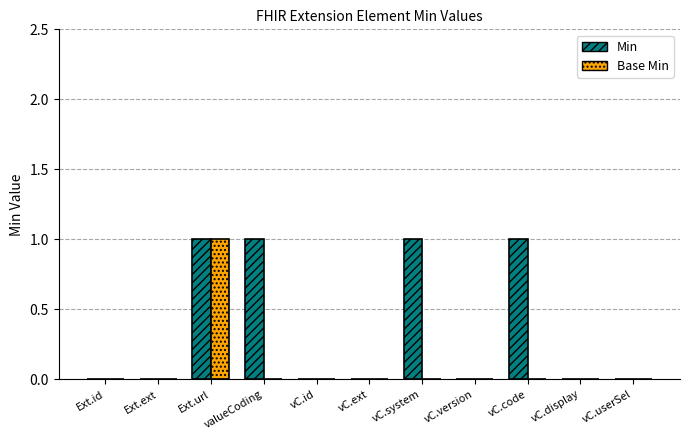

Are the bars grouped side by side (vs. stacked)?

Yes